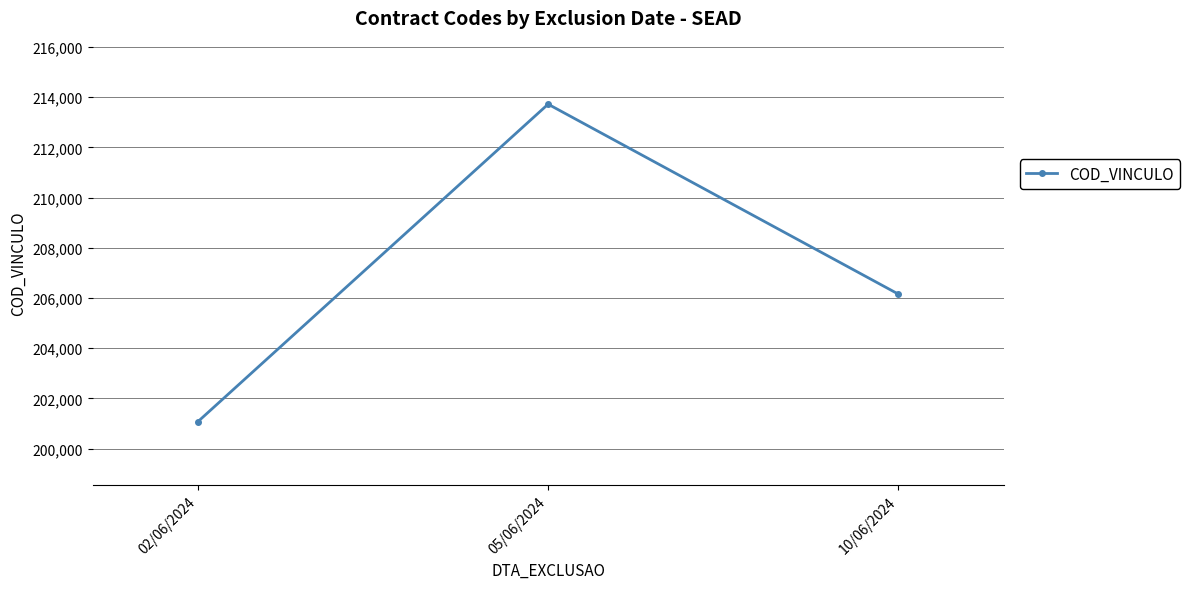

What is the value of the 3rd point from the left?

206155